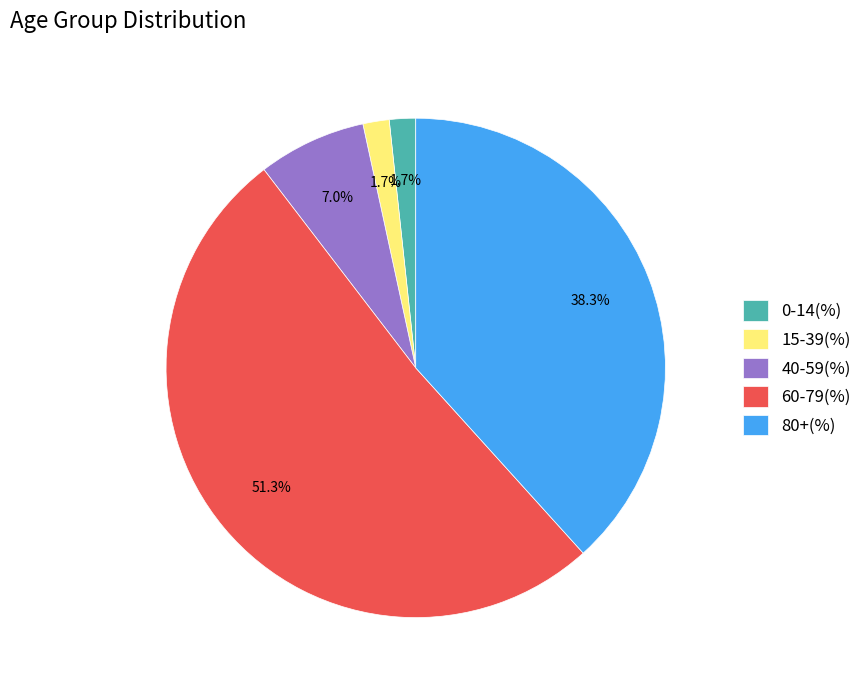

What is the ratio of the value at 60-79(%) to the value at 0-14(%)?

30.2